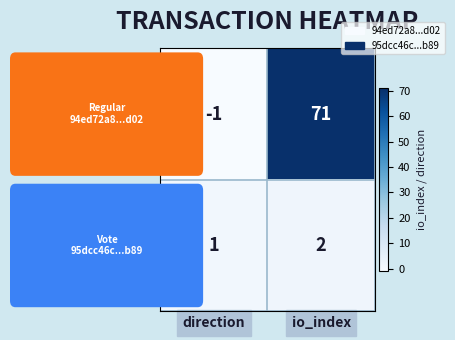

What is the total value across all series at direction?

0